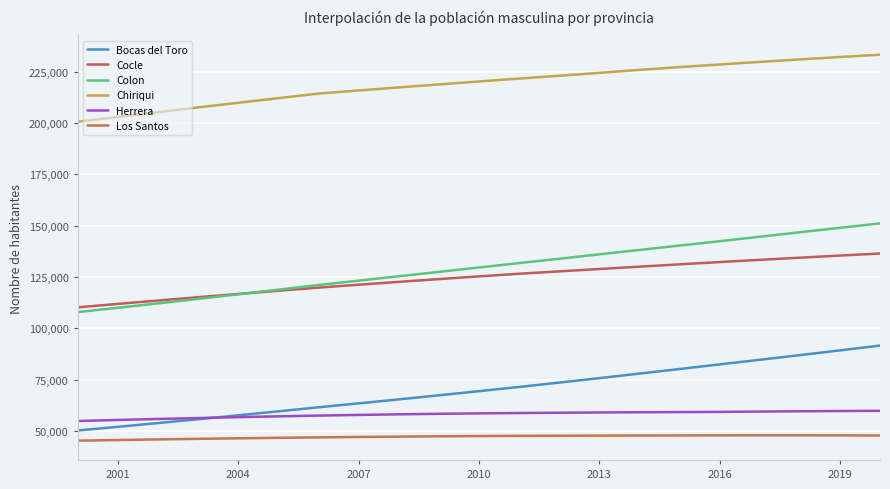

Reading right to left, transcribe all the data shown in this chart.

Bocas del Toro: 91632	89288	86978	84713	82470	80224	77992	75780	73613	71490	69440	67423	65438	63499	61597	59625	57687	55780	53919	52092	50296
Cocle: 136435	135440	134410	133357	132277	131161	130027	128897	127739	126588	125303	123988	122633	121252	119842	118310	116747	115168	113551	111914	110244
Colon: 151094	148941	146783	144602	142427	140298	138163	136032	133892	131769	129630	127487	125352	123227	121098	118816	116575	114362	112181	110028	107916
Chiriqui: 233190	232064	230901	229682	228442	227148	225824	224342	222955	221574	220163	218730	217269	215785	214268	212055	209804	207533	205223	202891	200539
Herrera: 59881	59776	59655	59512	59351	59269	59177	59075	58948	58809	58637	58421	58169	57880	57552	57197	56801	56371	55921	55432	54915
Los Santos: 47890	47921	47938	47938	47928	47905	47873	47820	47765	47700	47601	47471	47325	47154	46954	46740	46502	46241	45961	45663	45350